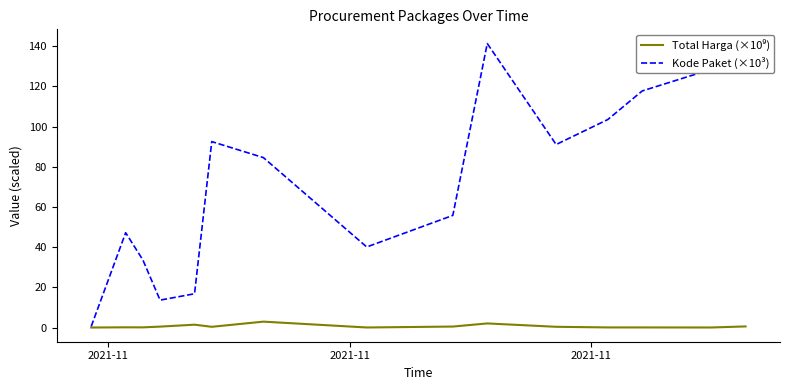

What is the maximum value shown in the chart?

141.4